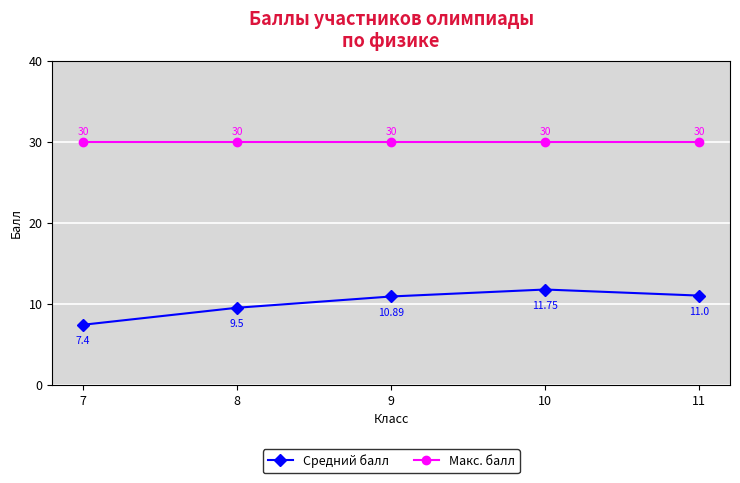

Reading left to right, transcribe all the data shown in this chart.

Средний балл: 7.4	9.5	10.9	11.8	11.0
Макс. балл: 30.0	30.0	30.0	30.0	30.0